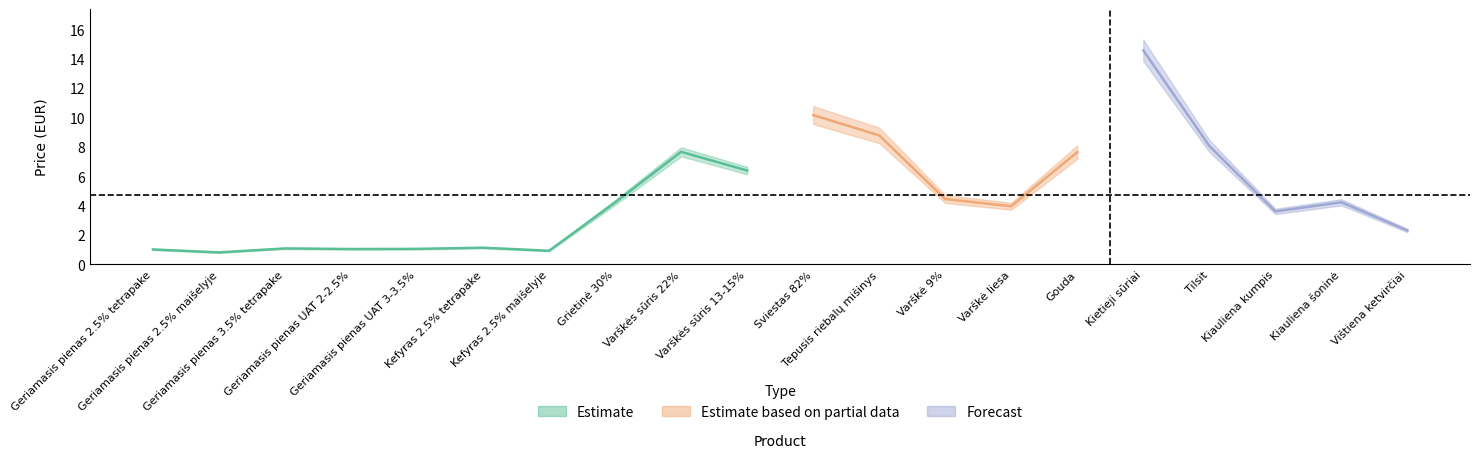

Reading left to right, list all the values displayed in this chart.

spalis_2021: 1.0	0.8	1.1	1.1	1.1	1.1	0.9	4.2	7.7	6.4	10.2	8.8	4.5	4.0	7.6	15.1	8.0	3.8	4.2	2.5
lapkritis_2021: 1.0	0.8	1.1	1.2	1.1	1.2	0.9	4.3	7.8	6.0	10.4	8.9	4.5	4.0	7.7	14.6	8.1	3.6	4.2	2.3